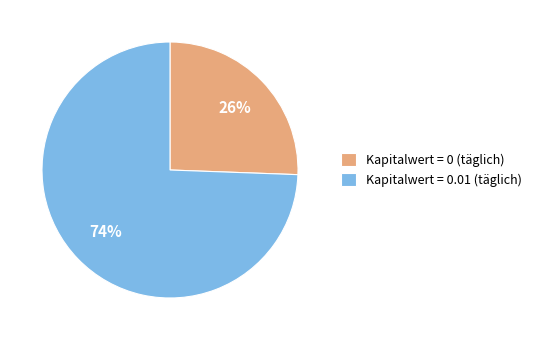

To the nearest percent, what is the combined percentage of Kapitalwert = 0.01 (täglich) and Kapitalwert = 0 (täglich)?

100%